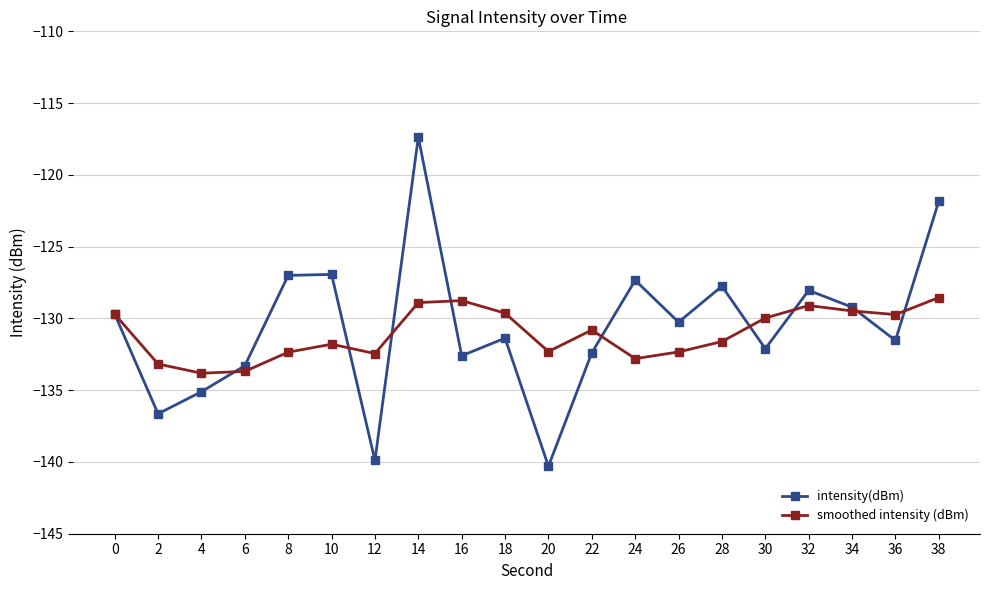

Which label corresponds to the smallest value in the chart?

20